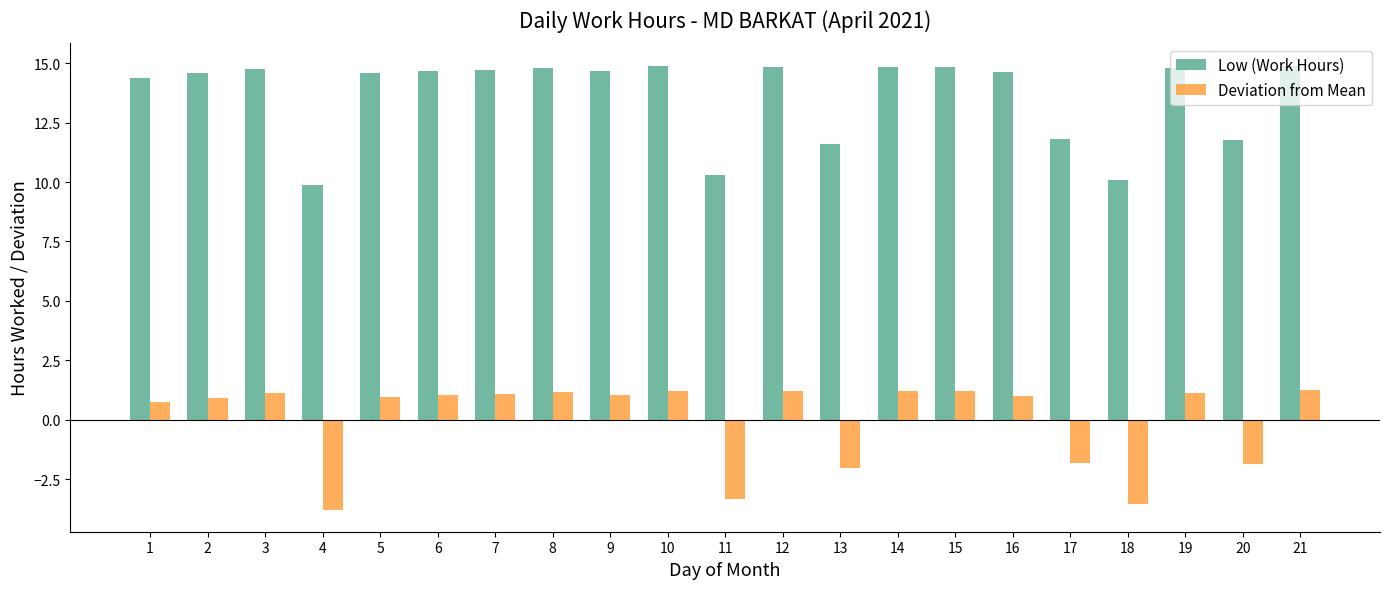

What is the difference between the highest and lowest values at 11?

13.6